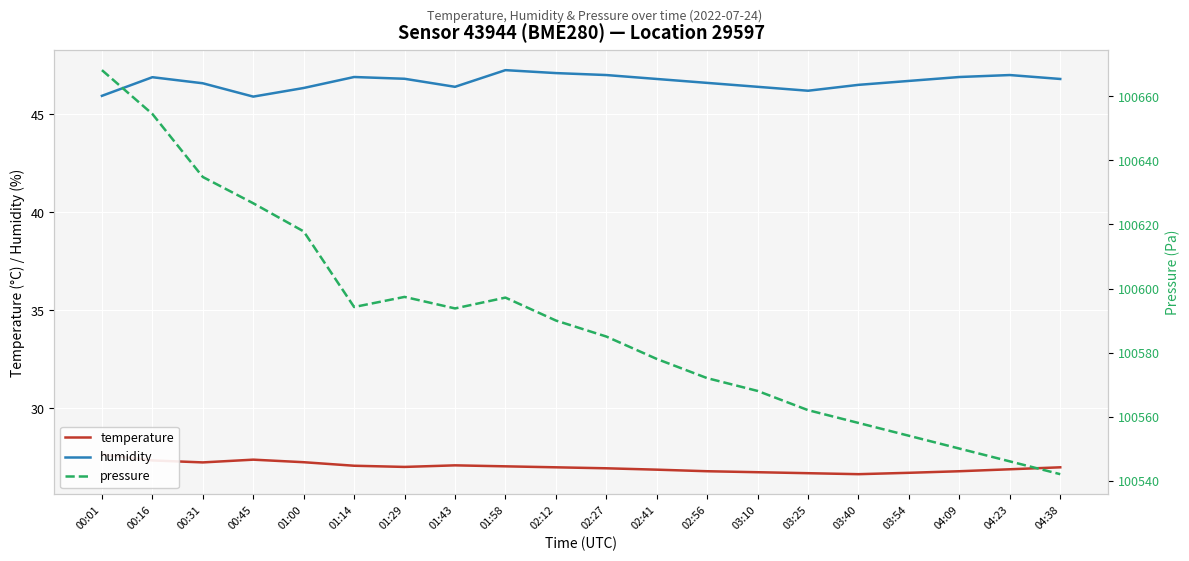

The value of humidity at 04:23 is 47.0. True or false?

True